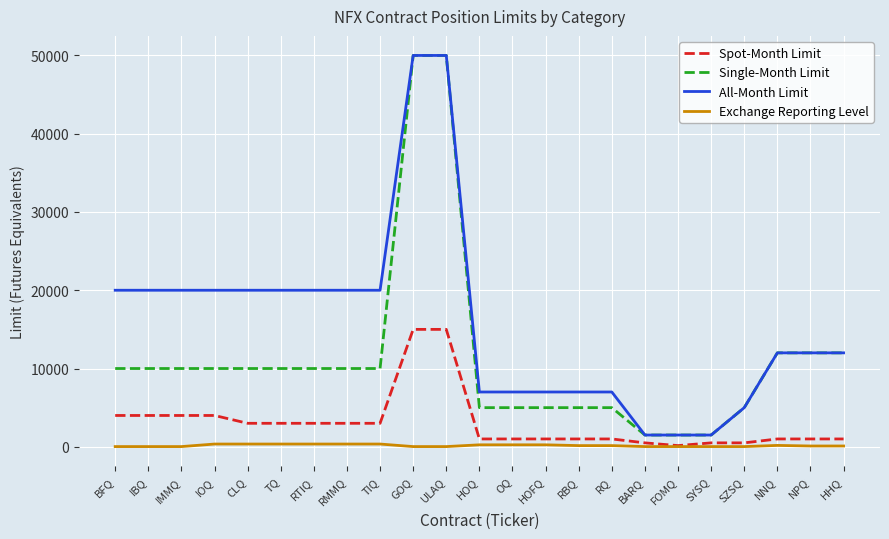

What is the maximum value shown in the chart?

50000